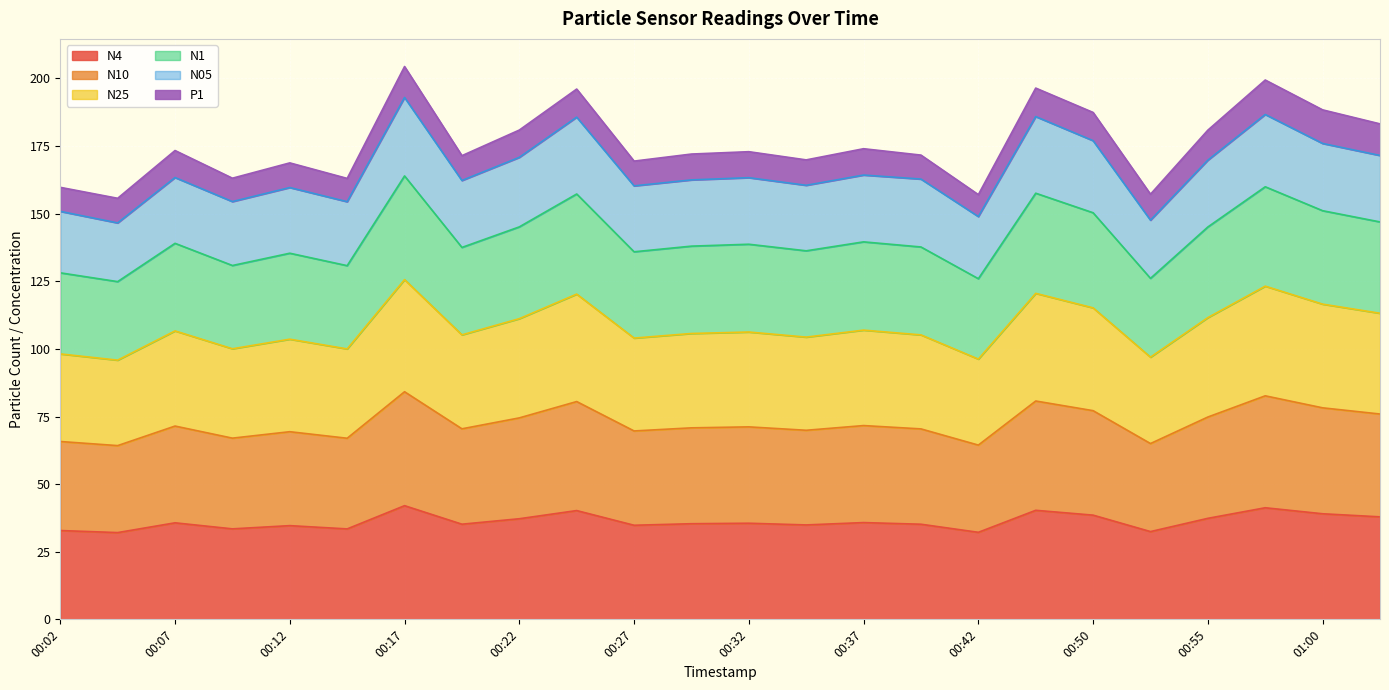

Is it true that N4 equals 51.3 at 00:32?

False